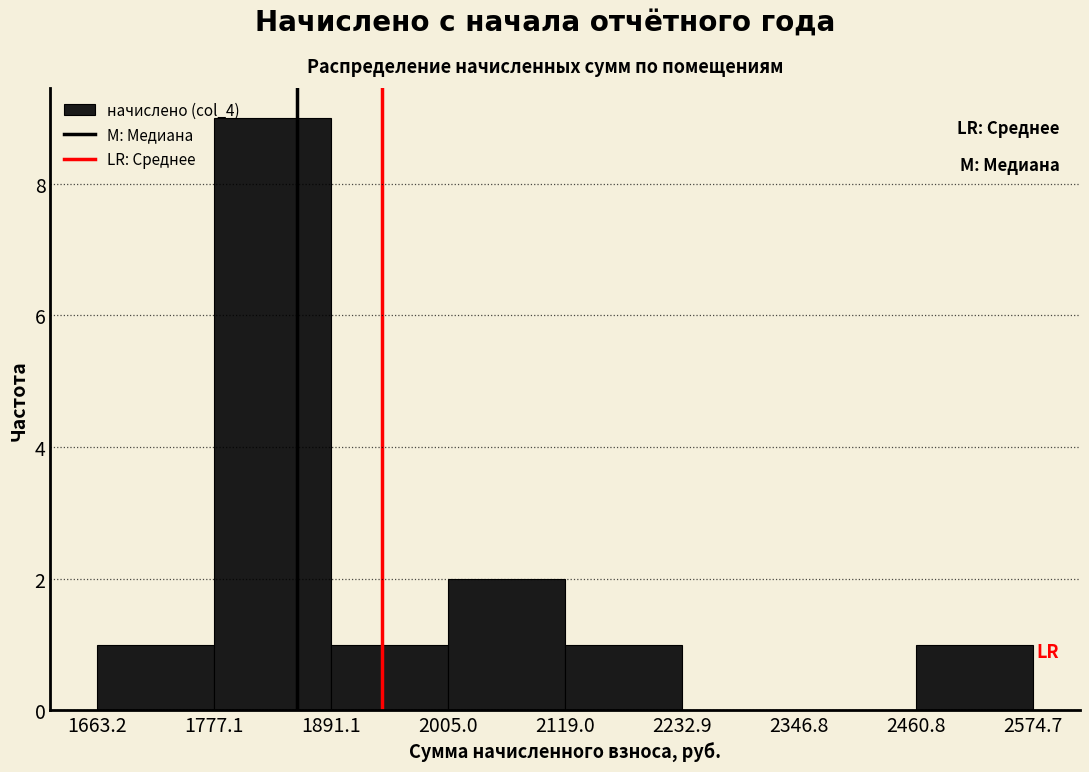

What is the height of the bar covering 2005.0 to 2119.0 on the x-axis? The values are not printed on the chart, so give them approximately, as read against the axis.

2